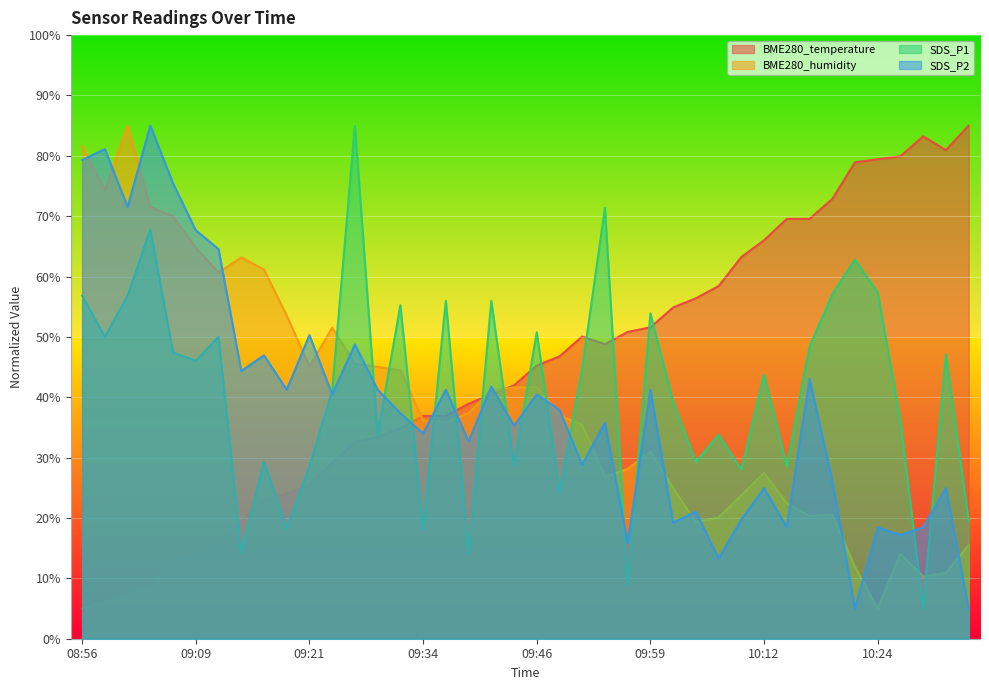

Which has a higher value, 09:19 or 10:22?

10:22